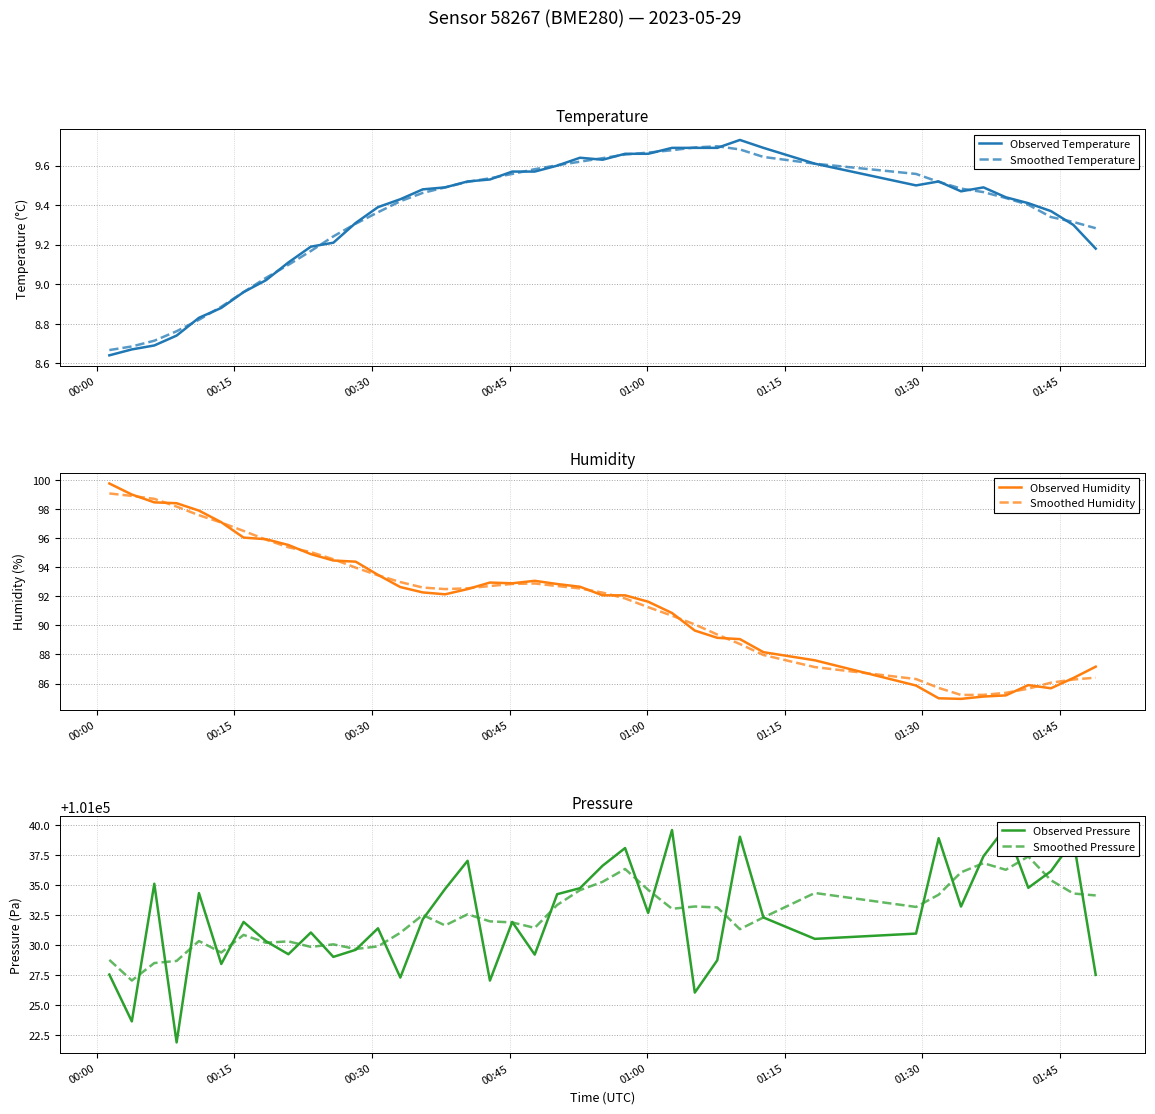

True or false: Observed Pressure and Observed Humidity intersect in this chart.

False